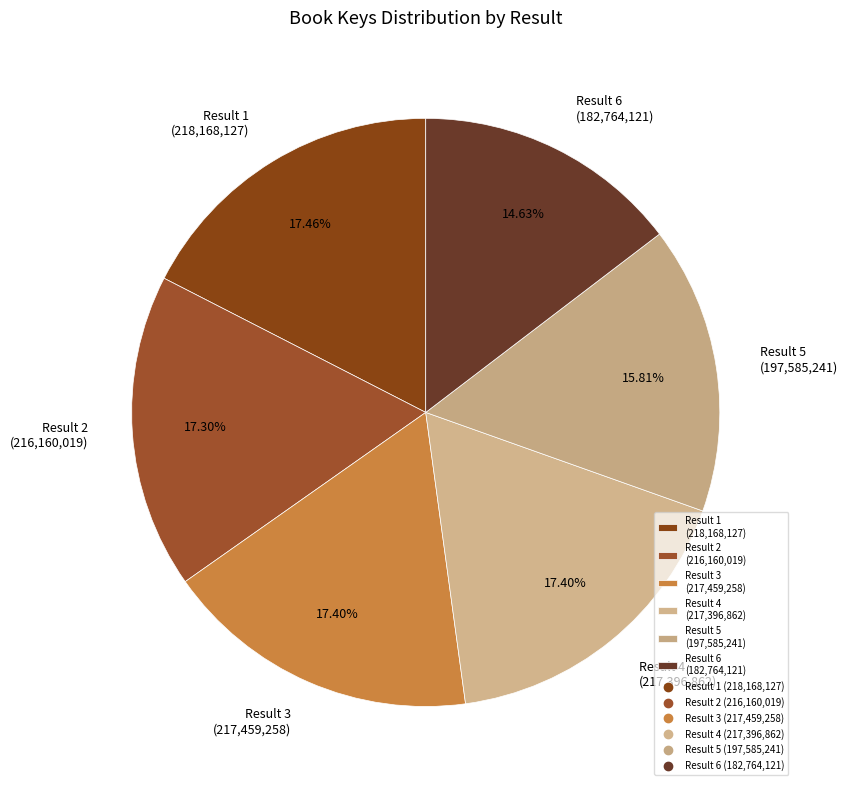

Do Result 3 (217,459,258) and Result 6 (182,764,121) together represent more than half of the pie?

No